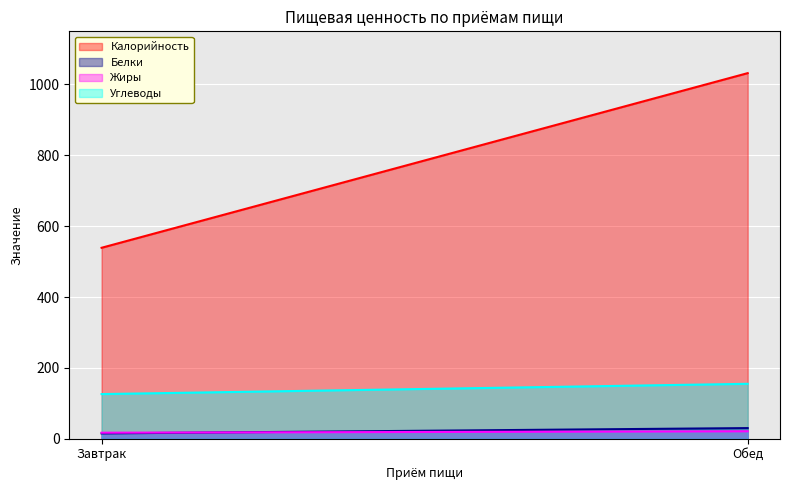

Which category has the lowest value across all series?

Завтрак